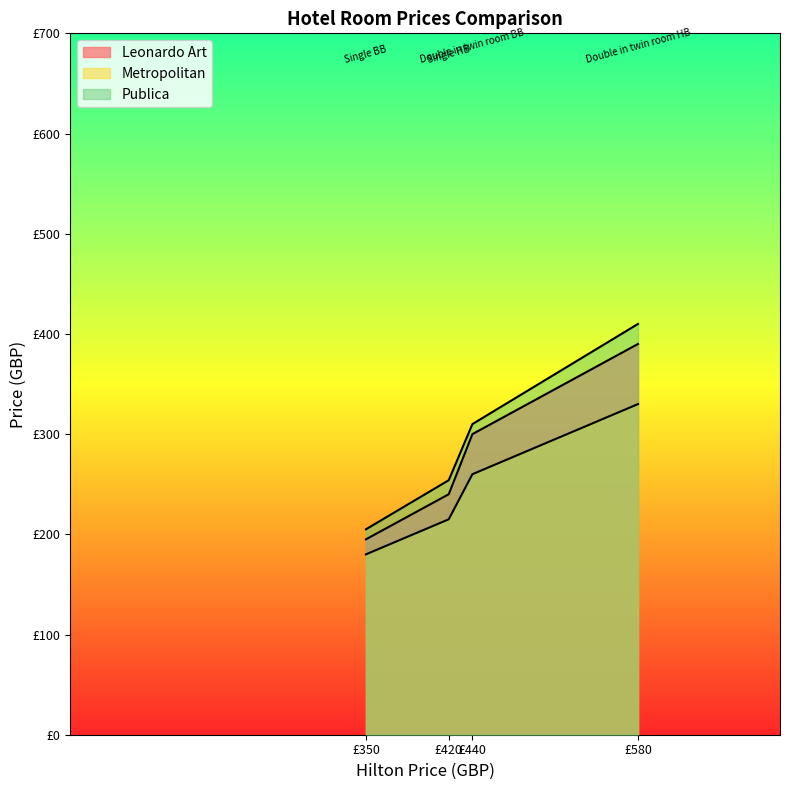

What is the difference between the Metropolitan values at £420 and £440?

45